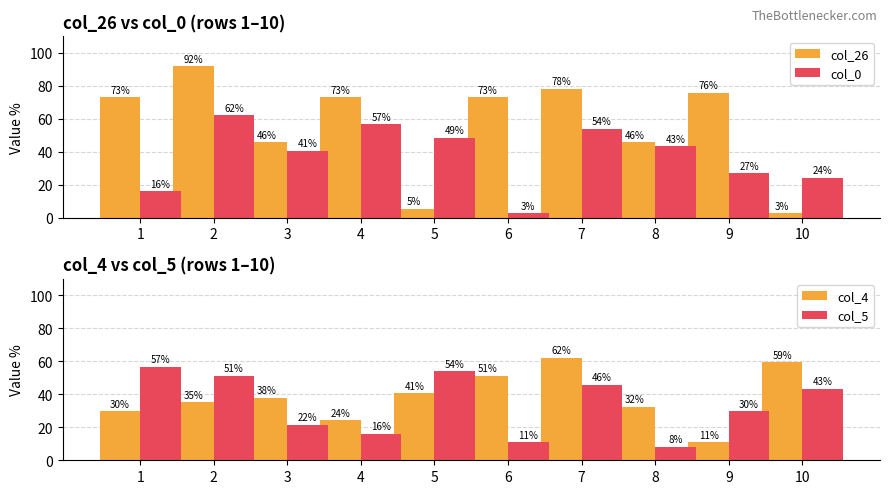

What is the minimum value for col_26?

2.7